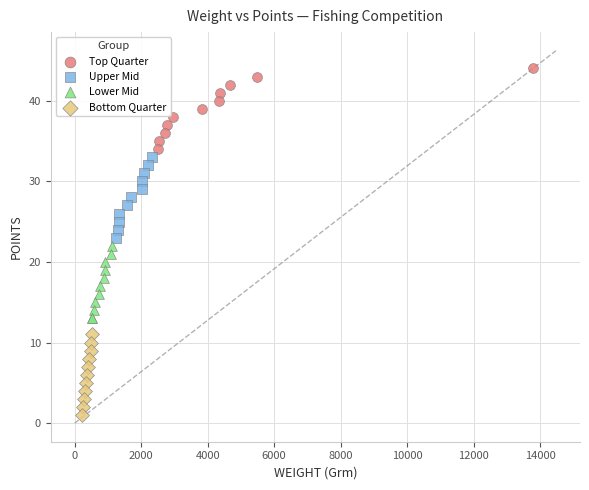

Which series contains the lowest Y value?

Bottom Quarter